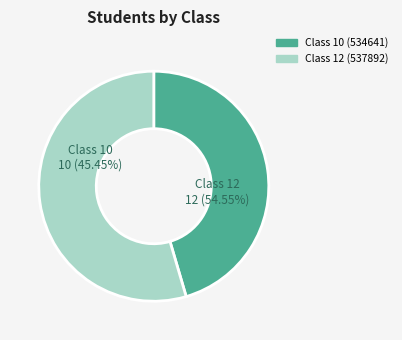

True or false: Class 12 (537892) accounts for 48% of the total.

False